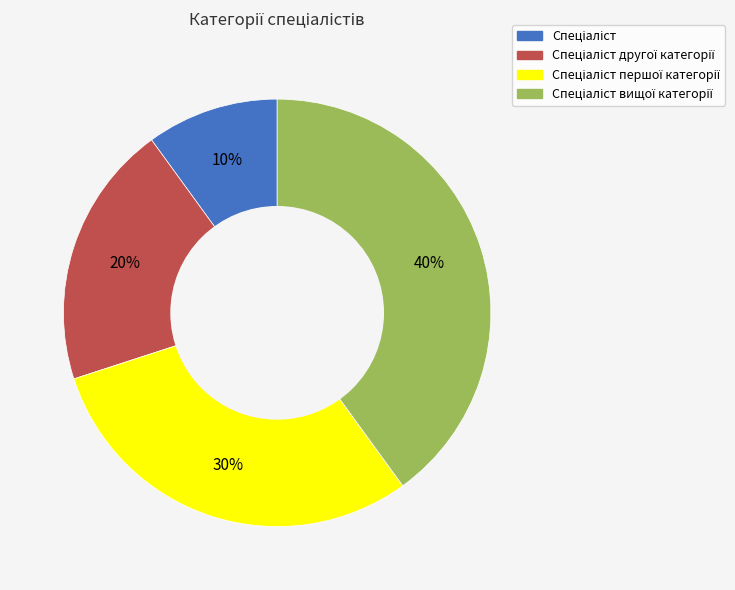

Is there any slice that represents more than half of the pie?

No